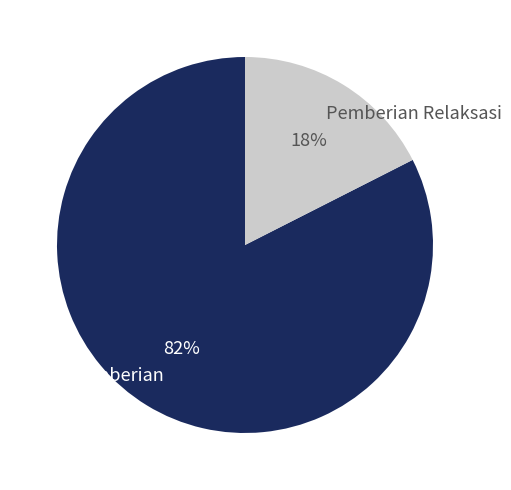

Which category has the smallest portion of the pie?

Pemberian Relaksasi